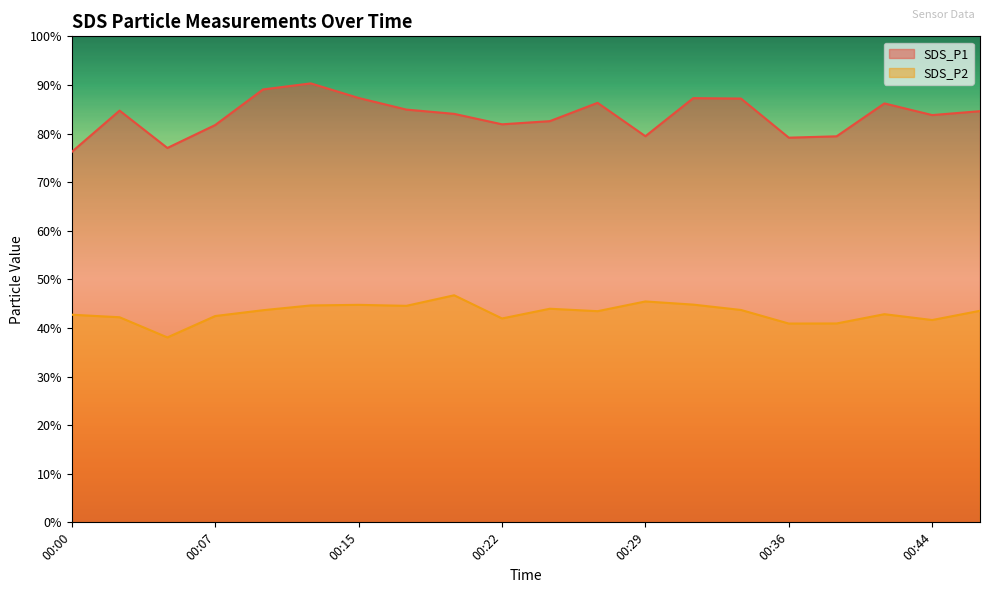

What is the difference between the highest and lowest values at 00:12?

45.7